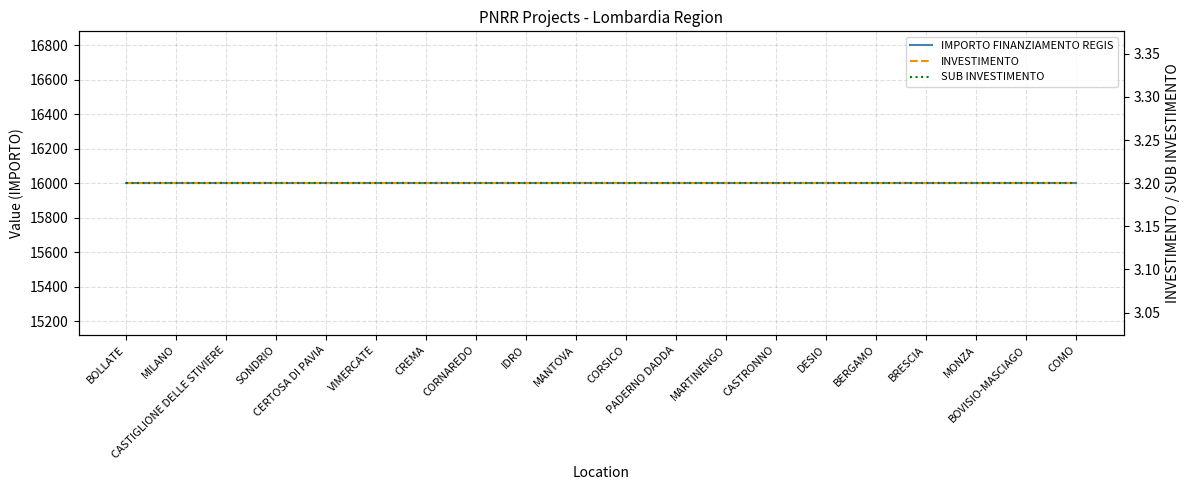

At which category does the chart reach its minimum across all series?

BOLLATE